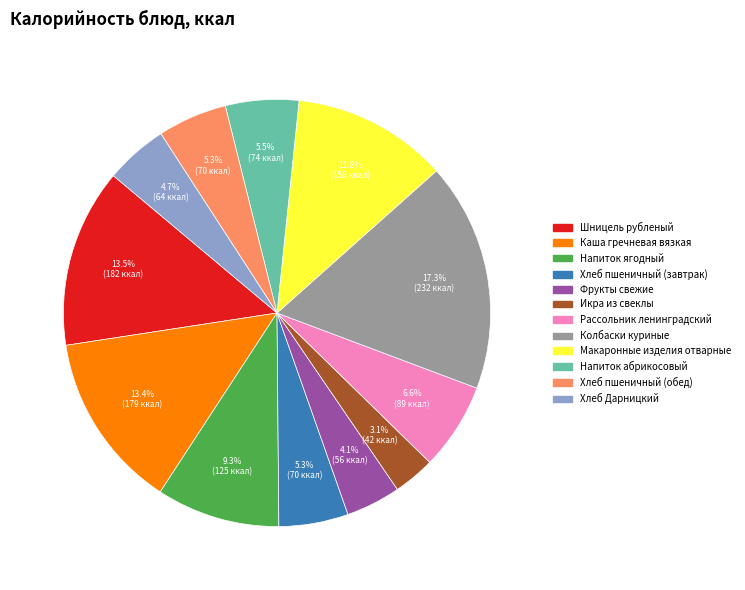

How many segments does this pie chart have?

12